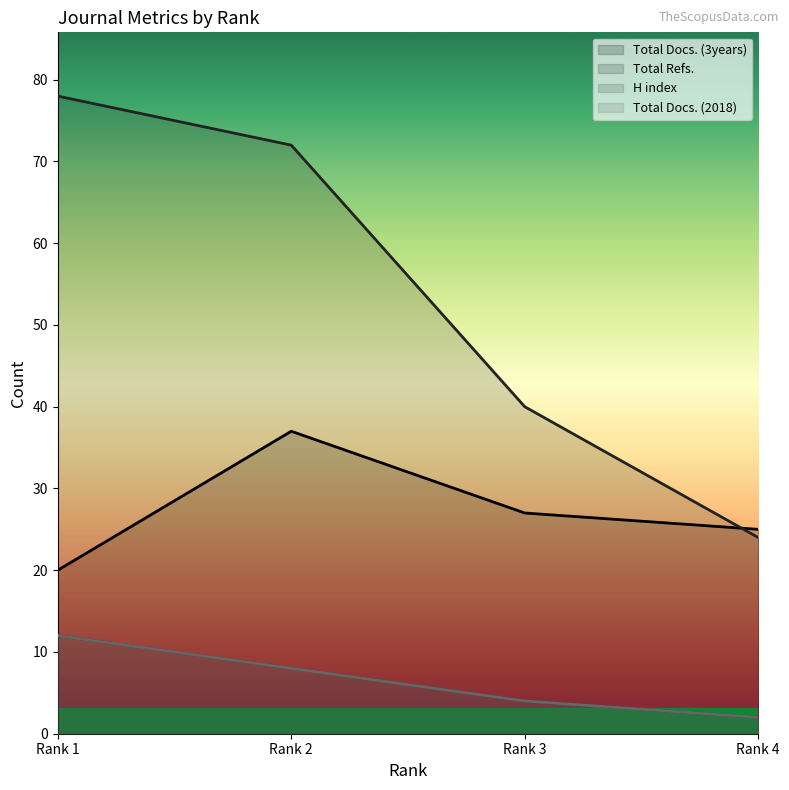

How many data points in Total Docs. (2018) are above 8?

1